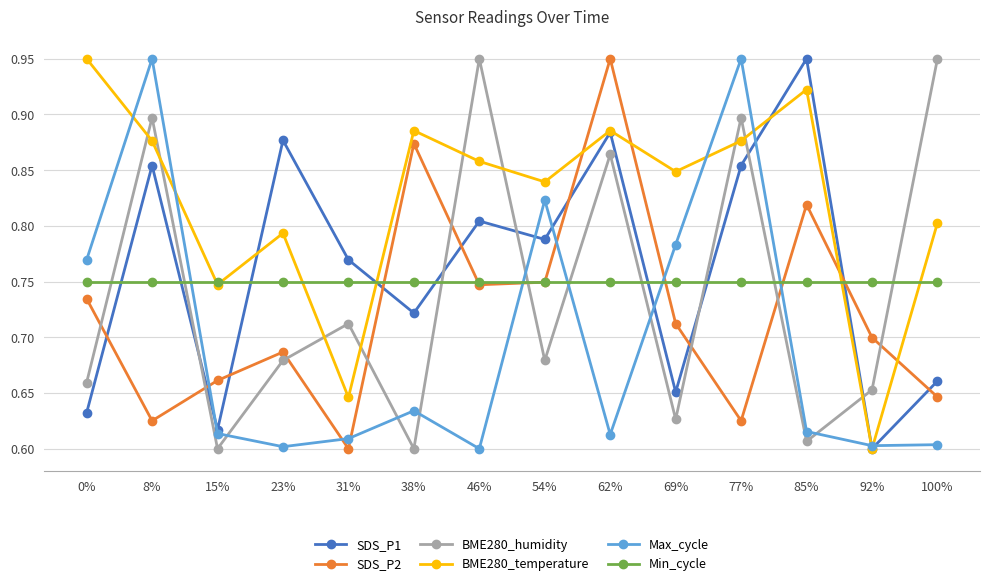

Which series ends up on top after the final intersection of SDS_P2 and Max_cycle?

SDS_P2